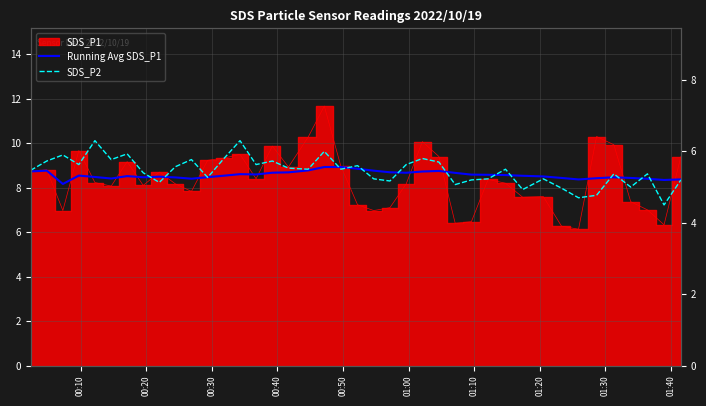

What is the sum of all Running Avg SDS_P1 values?

342.8